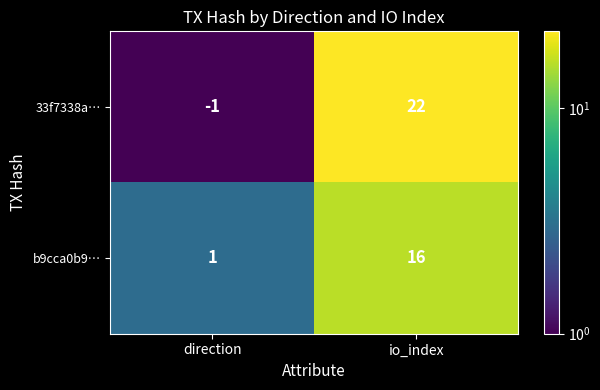

True or false: b9cca0b9… has a value of 16 at io_index.

True